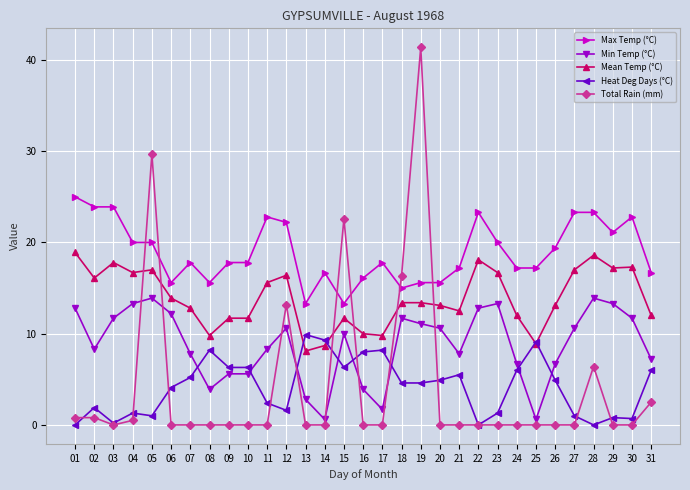

What is the lowest value of the Max Temp (°C) series?

13.3